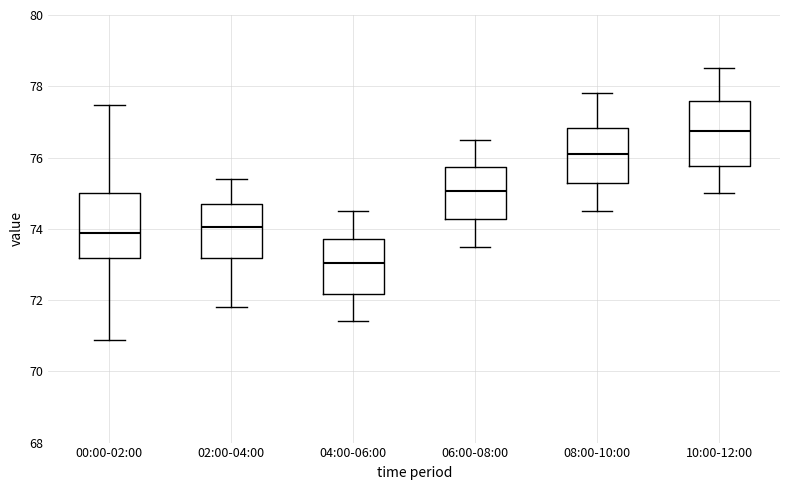

Which box's median line is the highest?

10:00-12:00